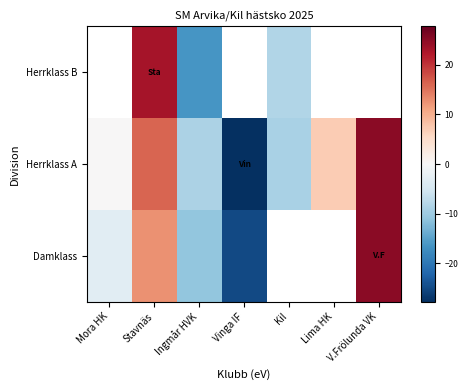

Which series has the largest total across all categories?

Herrklass A